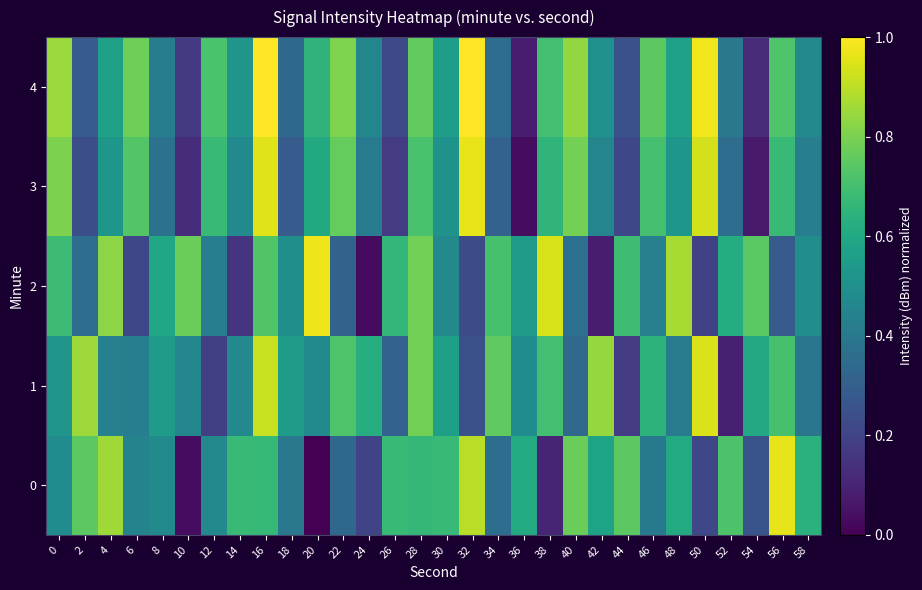

Reading left to right, list all the values displayed in this chart.

0: 0=0.5	2=0.7	4=0.9	6=0.4	8=0.5	10=0.0	12=0.5	14=0.7	16=0.7	18=0.4	20=0.0	22=0.3	24=0.2	26=0.7	28=0.7	30=0.7	32=0.9	34=0.4	36=0.6	38=0.1	40=0.8	42=0.6	44=0.7	46=0.4	48=0.6	50=0.2	52=0.7	54=0.3	56=1.0	58=0.6
1: 0=0.5	2=0.9	4=0.4	6=0.4	8=0.5	10=0.5	12=0.2	14=0.5	16=0.9	18=0.5	20=0.5	22=0.7	24=0.6	26=0.3	28=0.8	30=0.6	32=0.2	34=0.8	36=0.5	38=0.7	40=0.3	42=0.8	44=0.2	46=0.6	48=0.4	50=0.9	52=0.1	54=0.6	56=0.7	58=0.4
2: 0=0.7	2=0.4	4=0.8	6=0.2	8=0.6	10=0.8	12=0.4	14=0.2	16=0.7	18=0.5	20=1.0	22=0.3	24=0.0	26=0.7	28=0.8	30=0.5	32=0.2	34=0.7	36=0.5	38=0.9	40=0.4	42=0.1	44=0.7	46=0.4	48=0.9	50=0.2	52=0.6	54=0.7	56=0.3	58=0.5
3: 0=0.8	2=0.2	4=0.5	6=0.7	8=0.4	10=0.1	12=0.7	14=0.5	16=1.0	18=0.3	20=0.6	22=0.8	24=0.4	26=0.2	28=0.7	30=0.5	32=1.0	34=0.3	36=0.0	38=0.7	40=0.8	42=0.5	44=0.2	46=0.7	48=0.5	50=0.9	52=0.4	54=0.1	56=0.7	58=0.4
4: 0=0.8	2=0.3	4=0.6	6=0.8	8=0.4	10=0.2	12=0.7	14=0.5	16=1.0	18=0.3	20=0.7	22=0.8	24=0.5	26=0.2	28=0.8	30=0.6	32=1.0	34=0.4	36=0.1	38=0.7	40=0.8	42=0.5	44=0.3	46=0.7	48=0.6	50=1.0	52=0.4	54=0.1	56=0.7	58=0.5